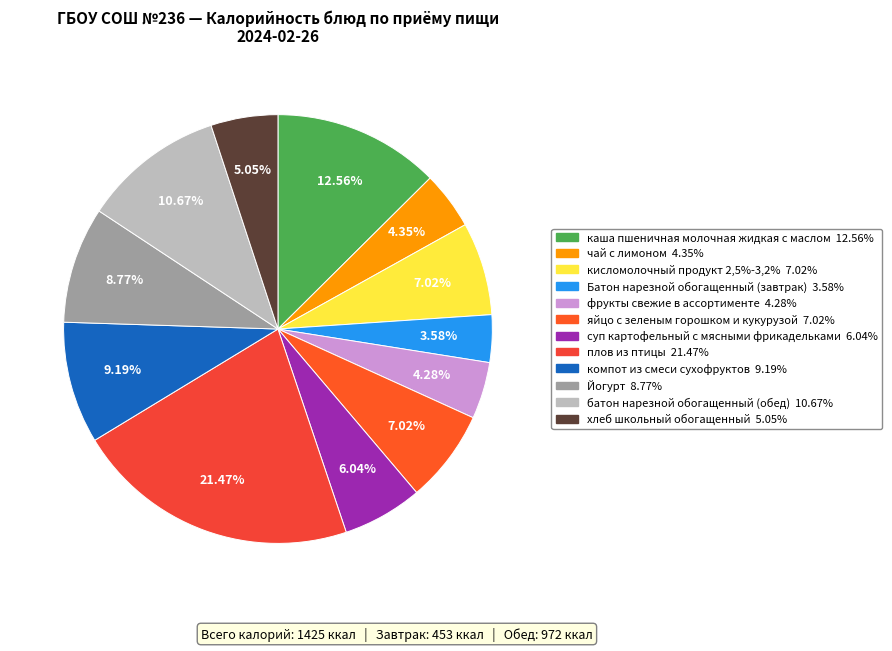

What is the smallest slice in the pie chart?

Батон нарезной обогащенный (завтрак)